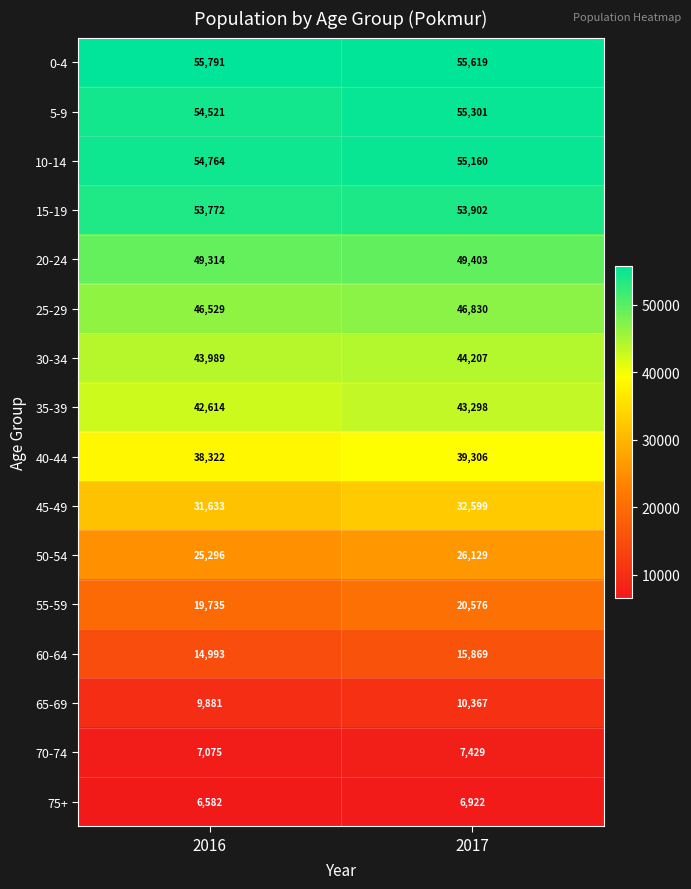

Between 2016 and 2017, which series saw the biggest shift?

40-44